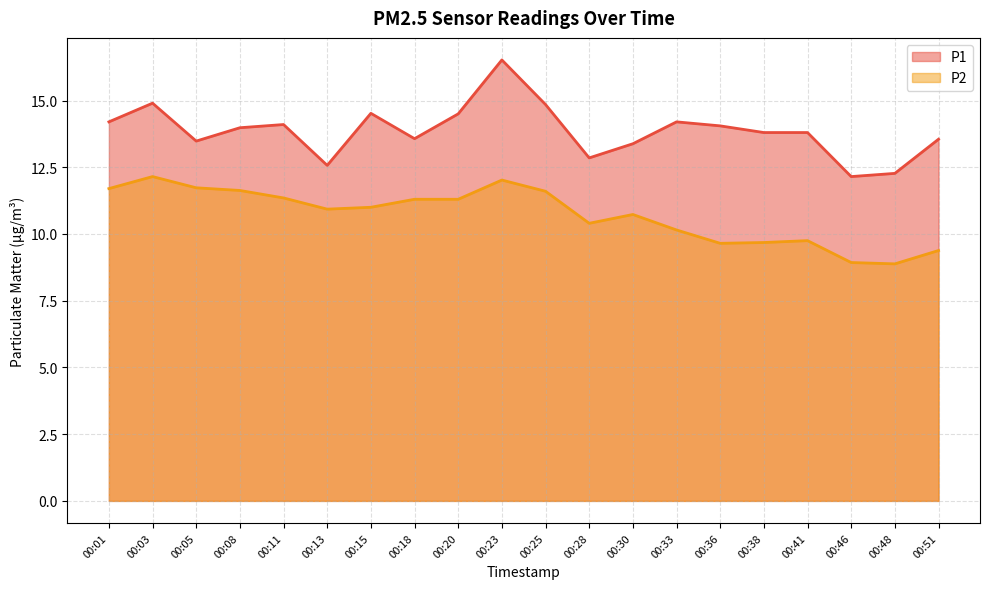

Which has a higher value, 00:23 or 00:48?

00:23